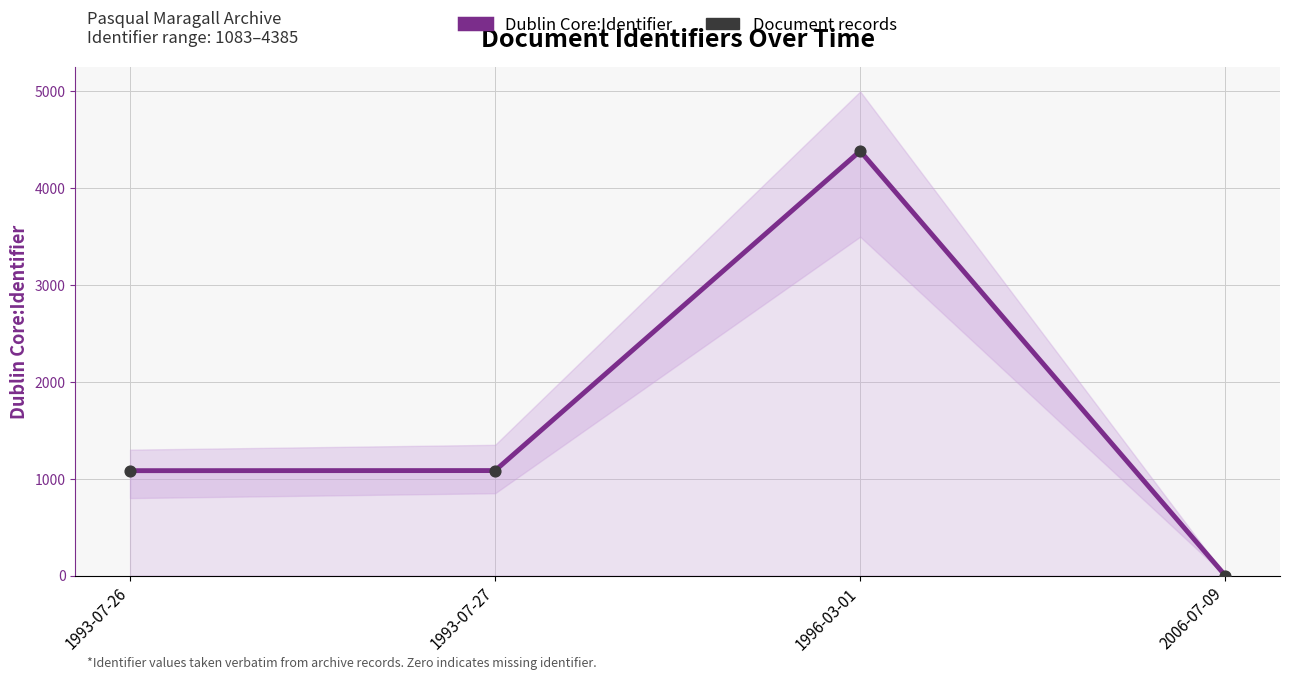

What is the total value across all series at 1996-03-01?

8770